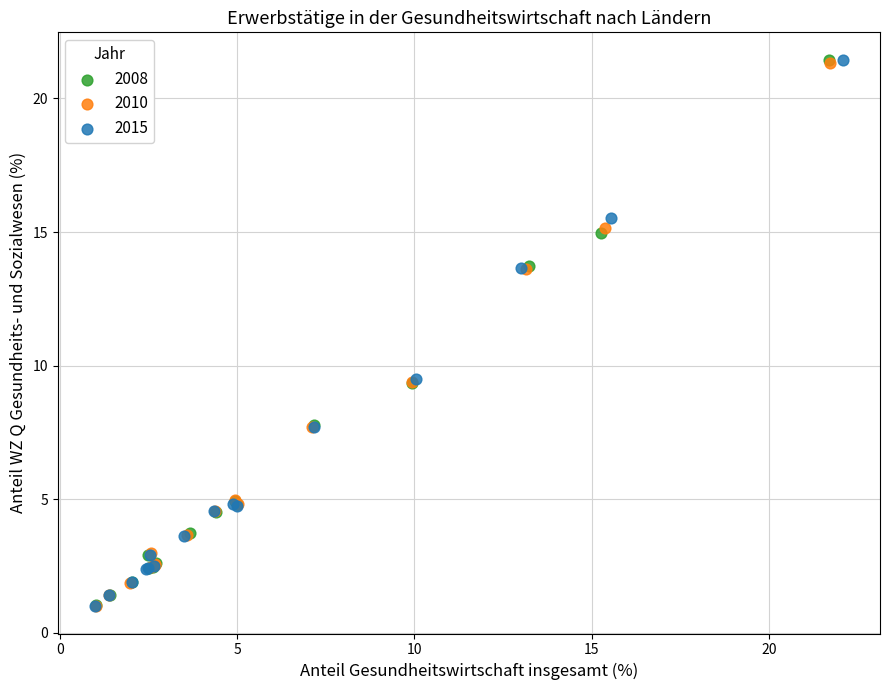

Which series has the largest Y range (max minus min)?

2015